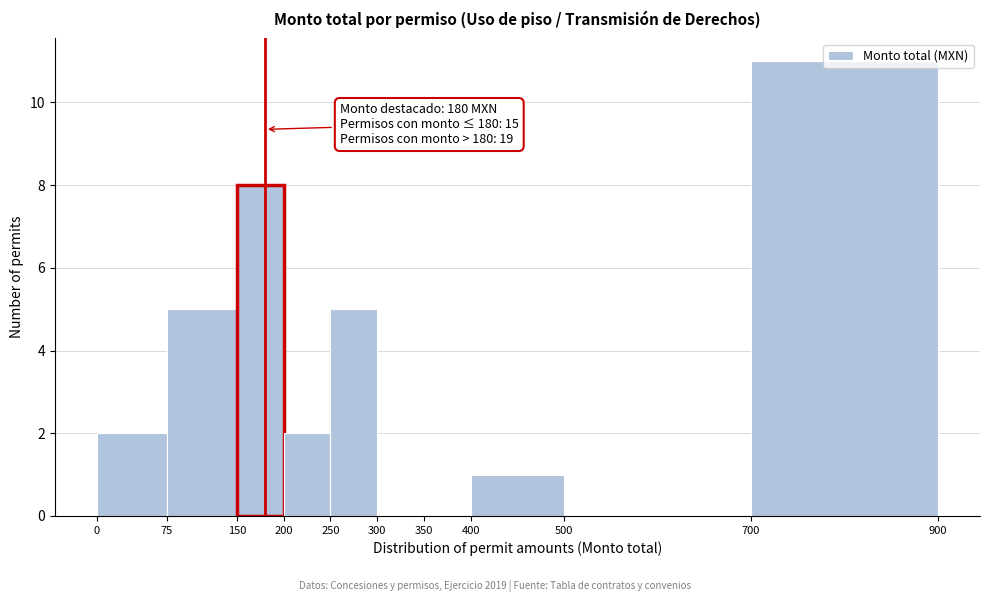

Over which range of the x-axis is the bar tallest?

700 to 900